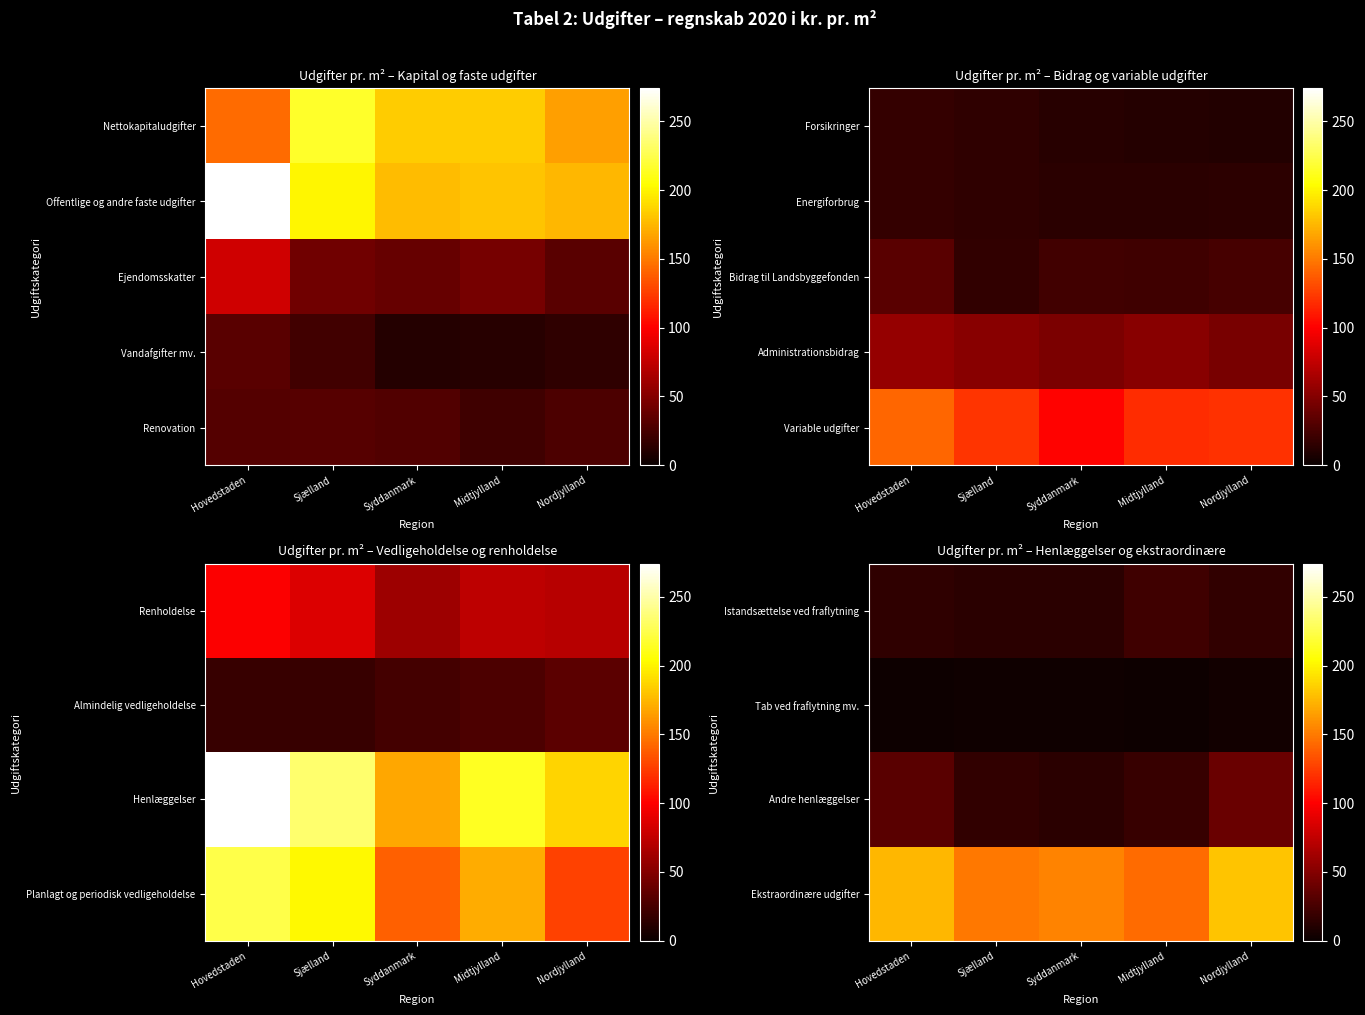

What is the difference between the highest and lowest values at Nordjylland?

176